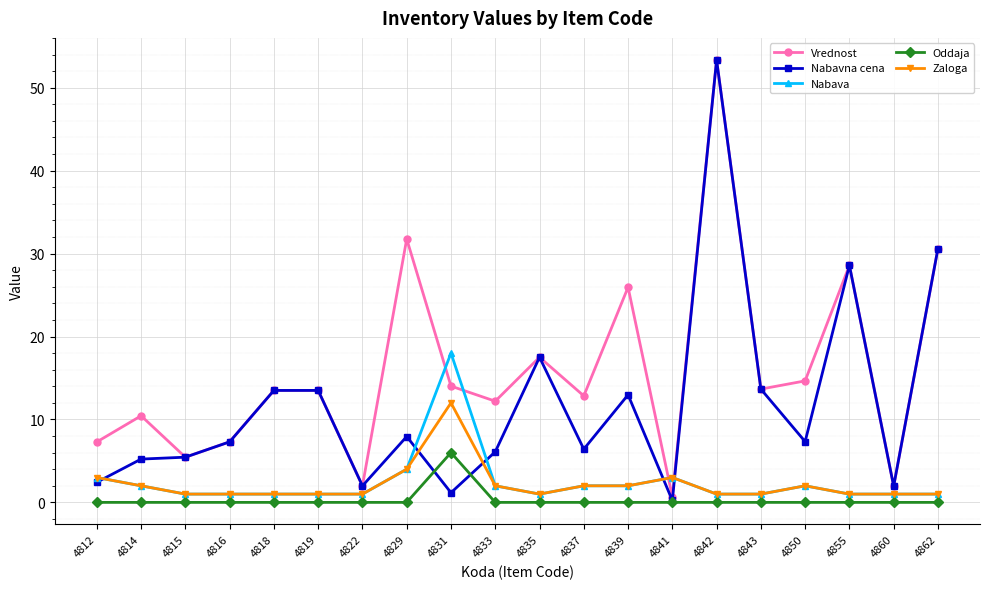

True or false: Zaloga and Nabavna cena cross at least once.

True